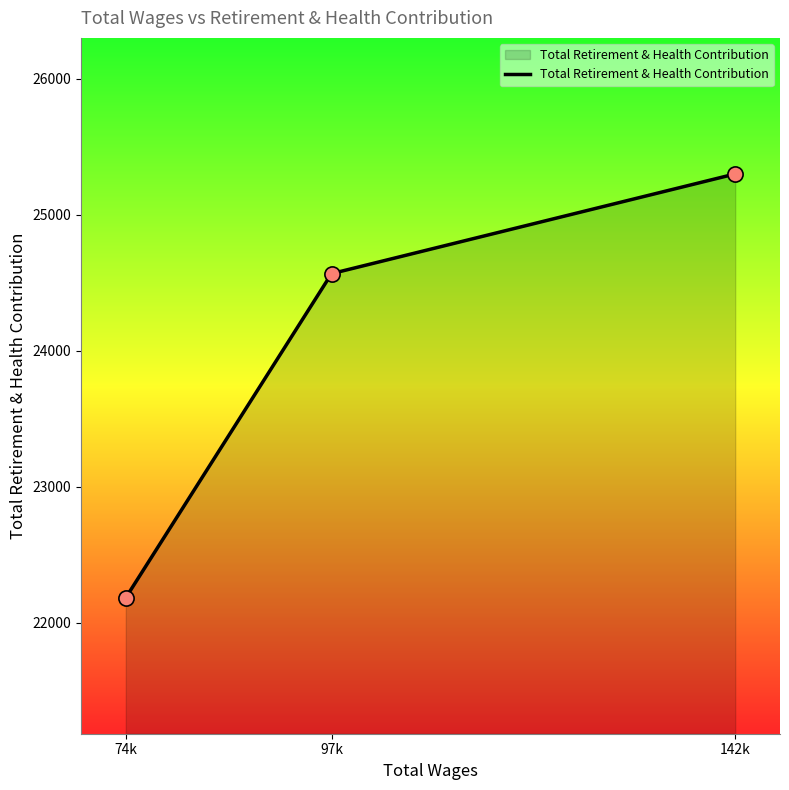

Which has a higher value, 74k or 142k?

142k